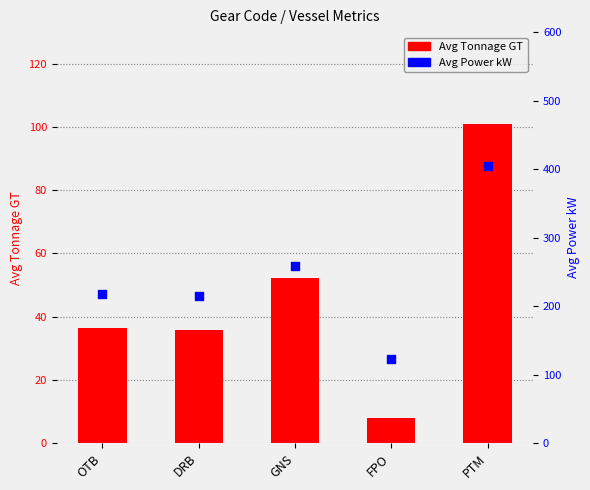

What are all the series names shown in the legend?

Avg Tonnage GT, Avg Power kW